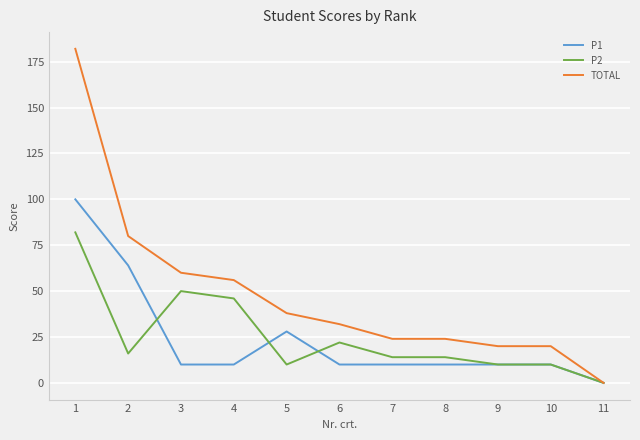

How many lines are shown in the chart?

3